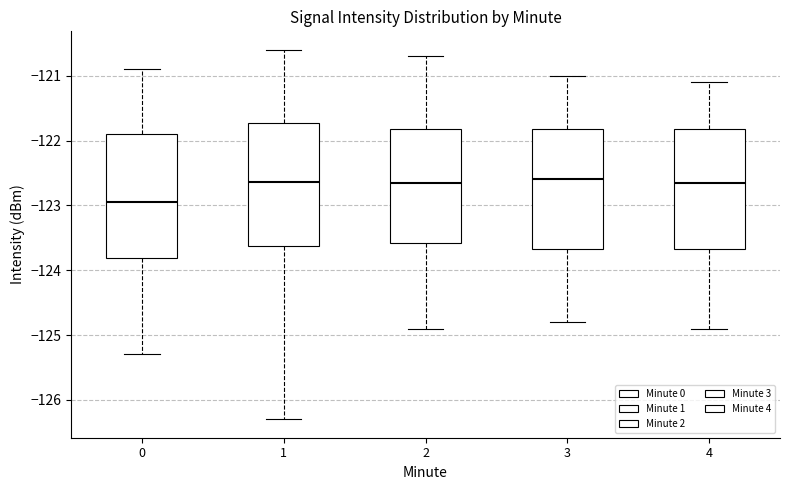

Reading left to right, transcribe this box plot: for each box, give where its median line is, the range the box spans, and where its two whiskers end, as read against the y-axis. The values are not printed on the chart, so give them approximately, as read against the axis.

0: median -122.9, box -123.8 to -121.9, whiskers -125.3 to -120.9
1: median -122.6, box -123.6 to -121.7, whiskers -126.3 to -120.6
2: median -122.6, box -123.6 to -121.8, whiskers -124.9 to -120.7
3: median -122.6, box -123.7 to -121.8, whiskers -124.8 to -121.0
4: median -122.6, box -123.7 to -121.8, whiskers -124.9 to -121.1